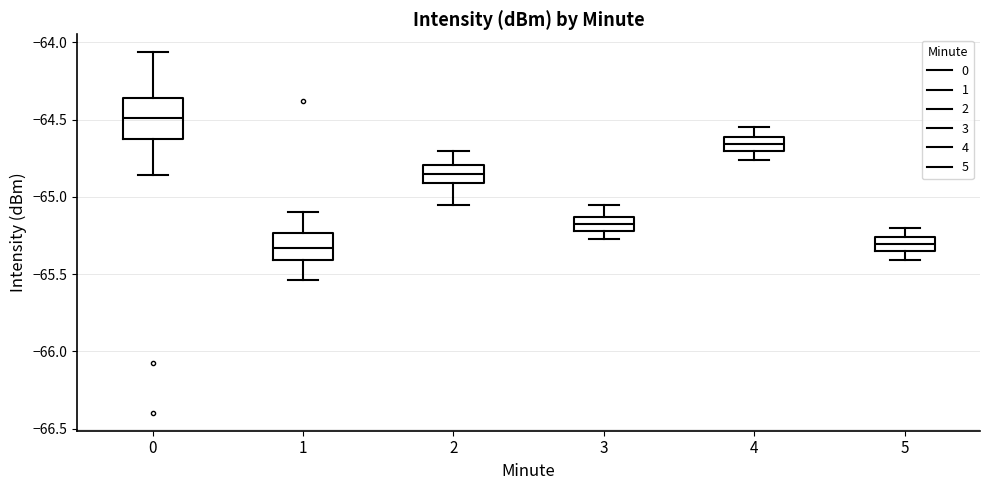

Comparing the boxes themselves (not the whiskers), which one is the tallest?

0